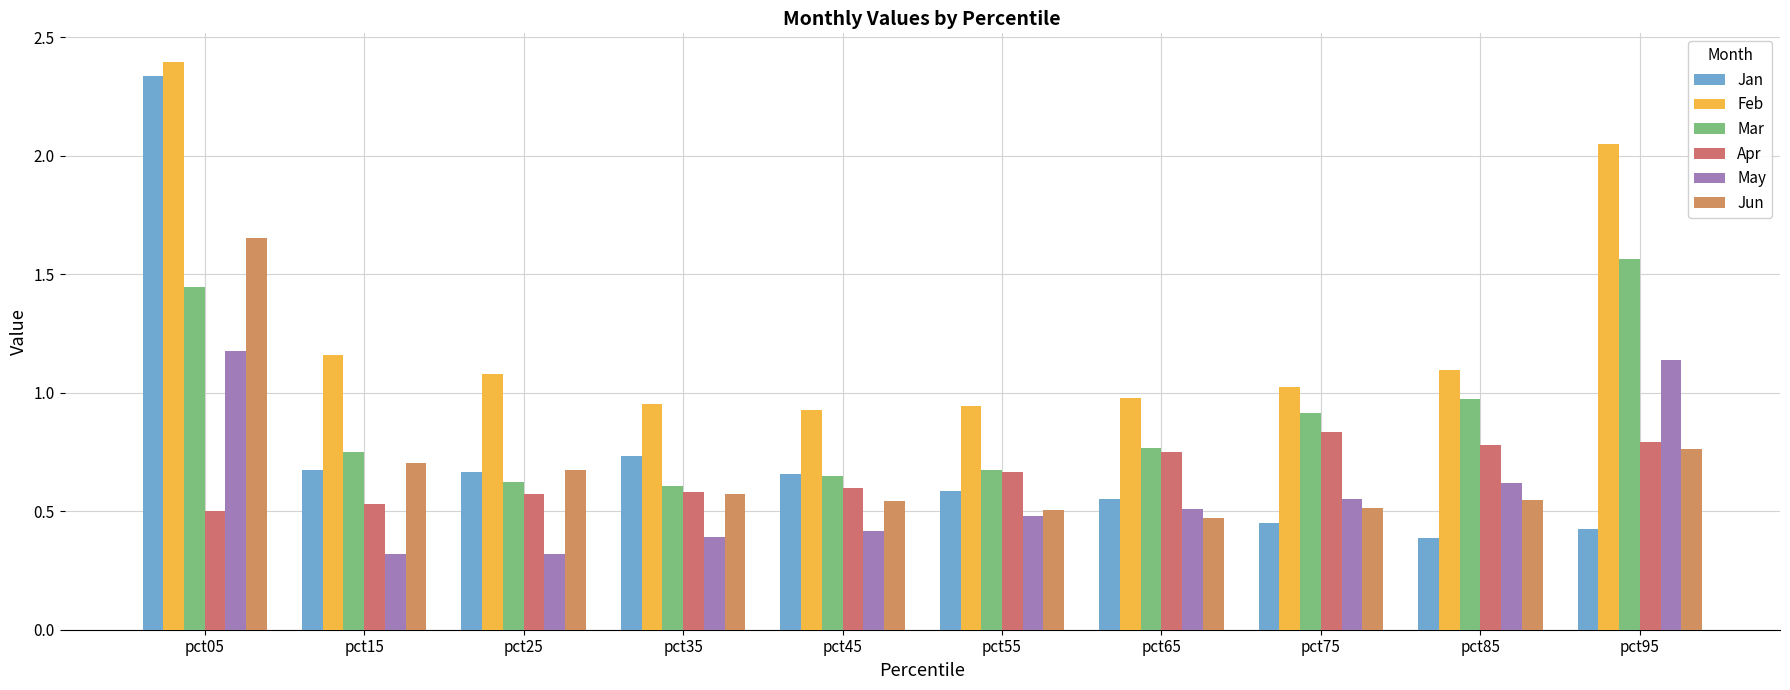

Reading right to left, transcribe all the data shown in this chart.

Jan: 0.4	0.4	0.5	0.6	0.6	0.7	0.7	0.7	0.7	2.3
Feb: 2.0	1.1	1.0	1.0	0.9	0.9	1.0	1.1	1.2	2.4
Mar: 1.6	1.0	0.9	0.8	0.7	0.7	0.6	0.6	0.8	1.4
Apr: 0.8	0.8	0.8	0.7	0.7	0.6	0.6	0.6	0.5	0.5
May: 1.1	0.6	0.6	0.5	0.5	0.4	0.4	0.3	0.3	1.2
Jun: 0.8	0.5	0.5	0.5	0.5	0.5	0.6	0.7	0.7	1.7